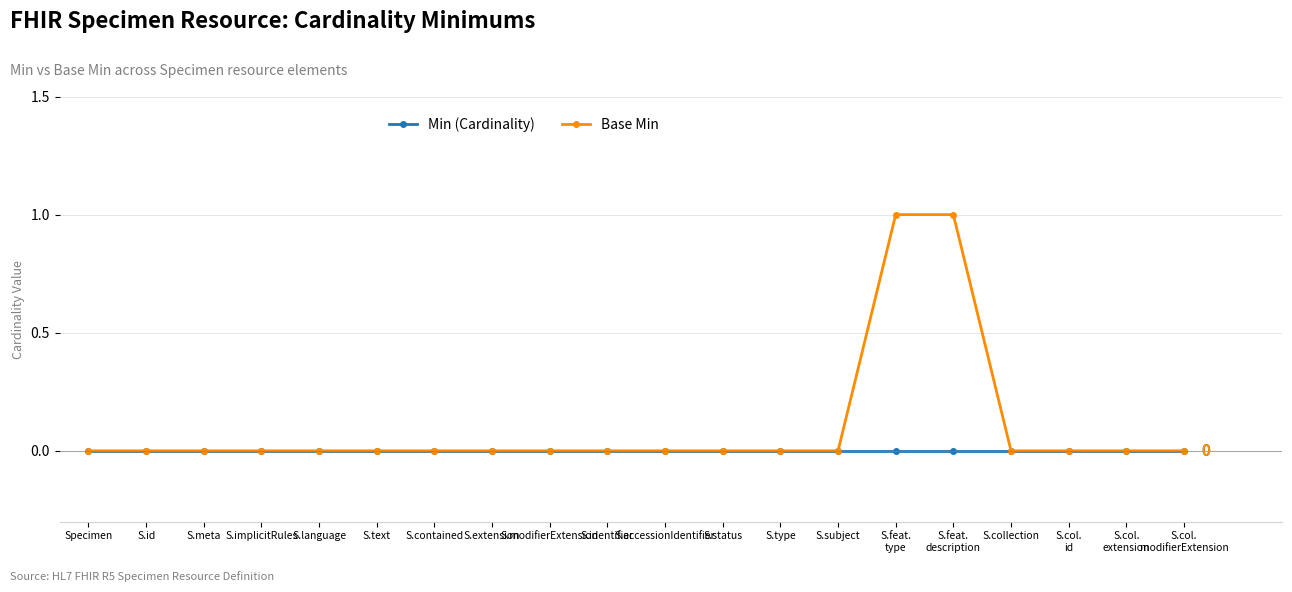

Which series has the largest total across all categories?

Base Min